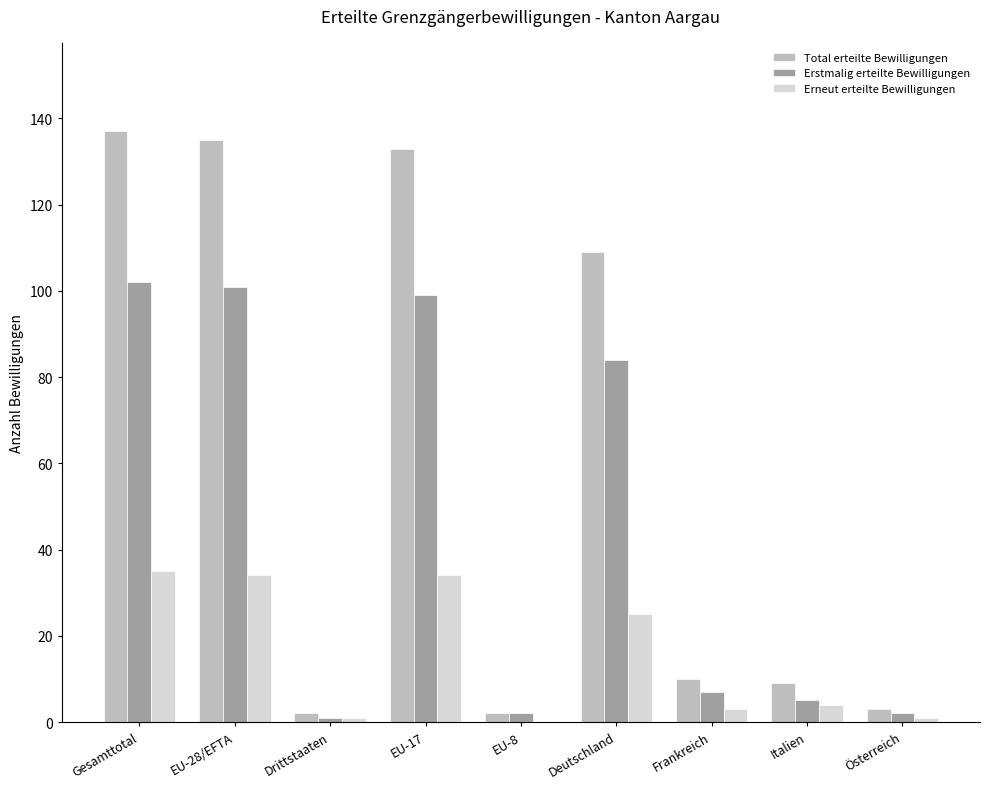

At which label is Erstmalig erteilte Bewilligungen closest to 51?

Deutschland